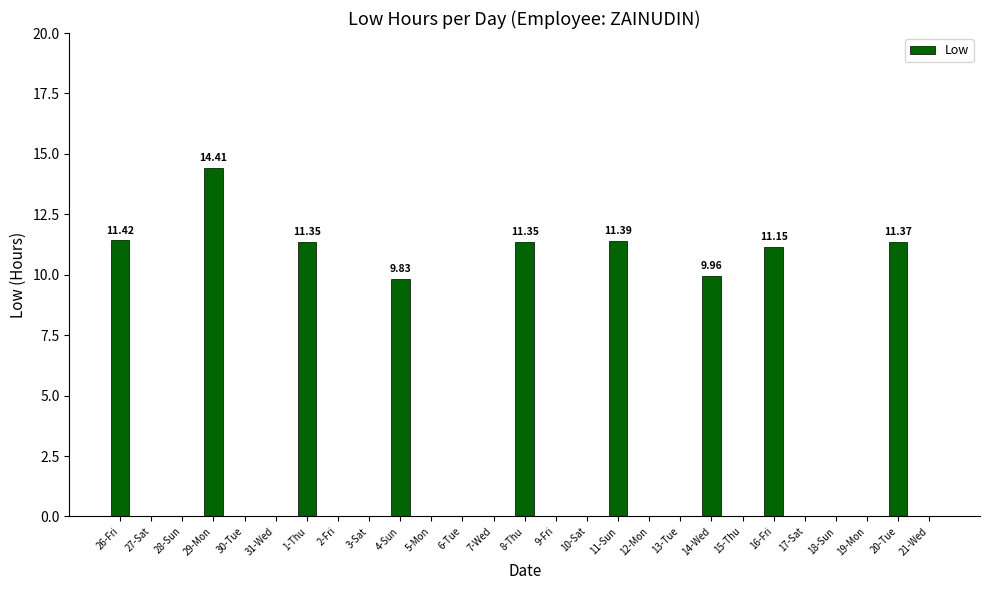

What is the sum of the values at 27-Sat and 14-Wed?

10.0